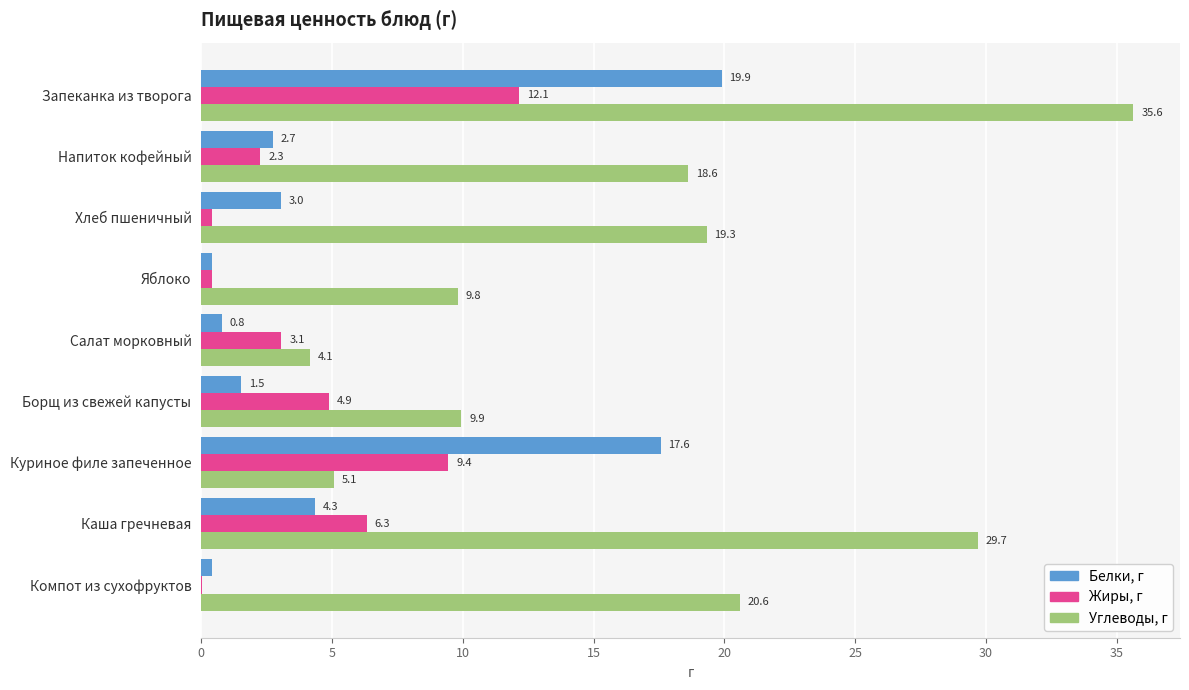

The value of Жиры, г at Салат морковный is 0.9. True or false?

False